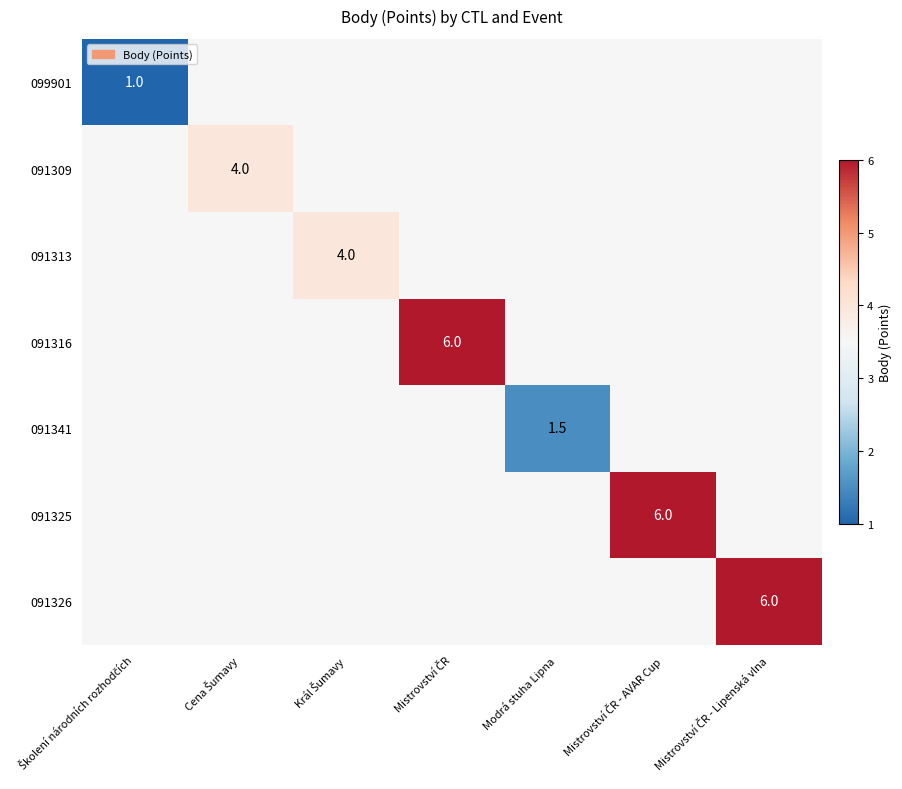

How many data points does each series have?

7